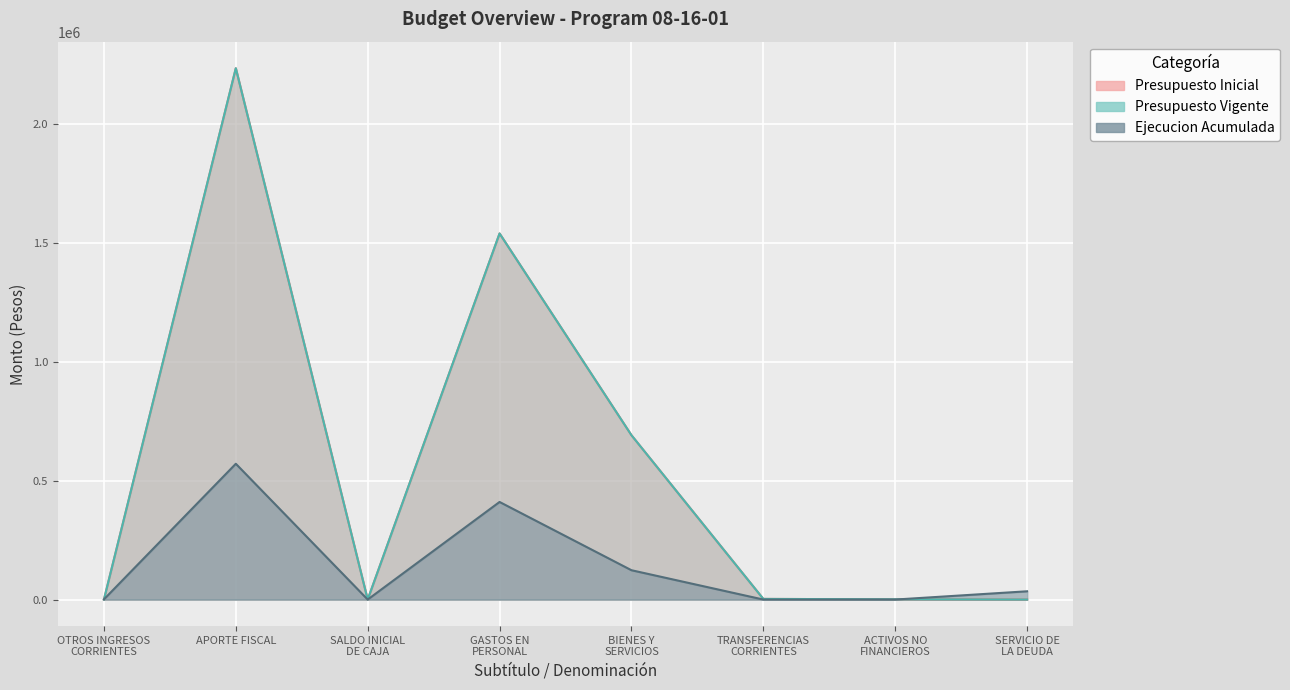

What is the difference between the maximum and minimum values in the Ejecucion Acumulada series?

571036